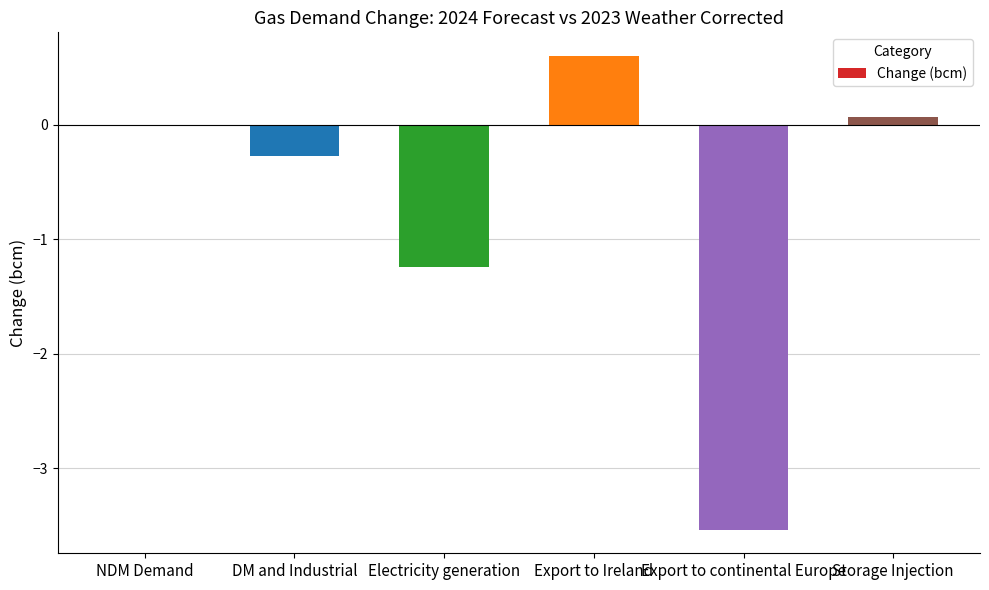

True or false: the data shows 0.2 at Export to Ireland.

False